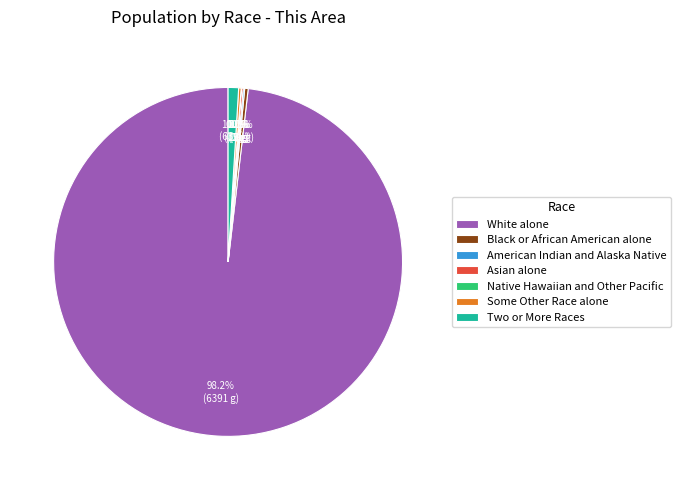

Which has a higher value, Black or African American alone or Two or More Races?

Two or More Races